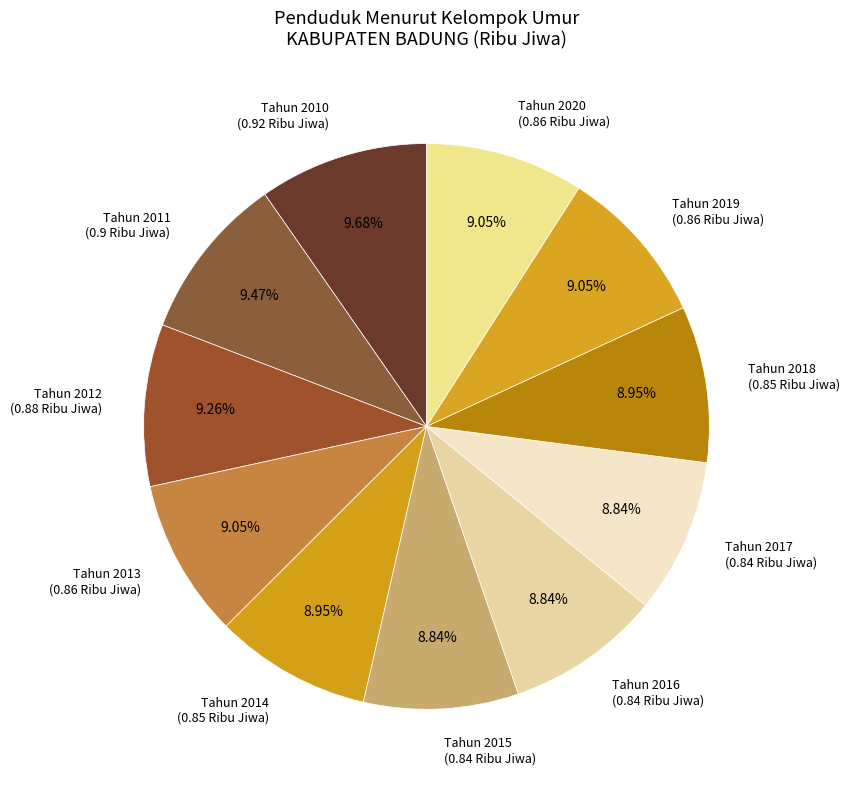

How many segments does this pie chart have?

11